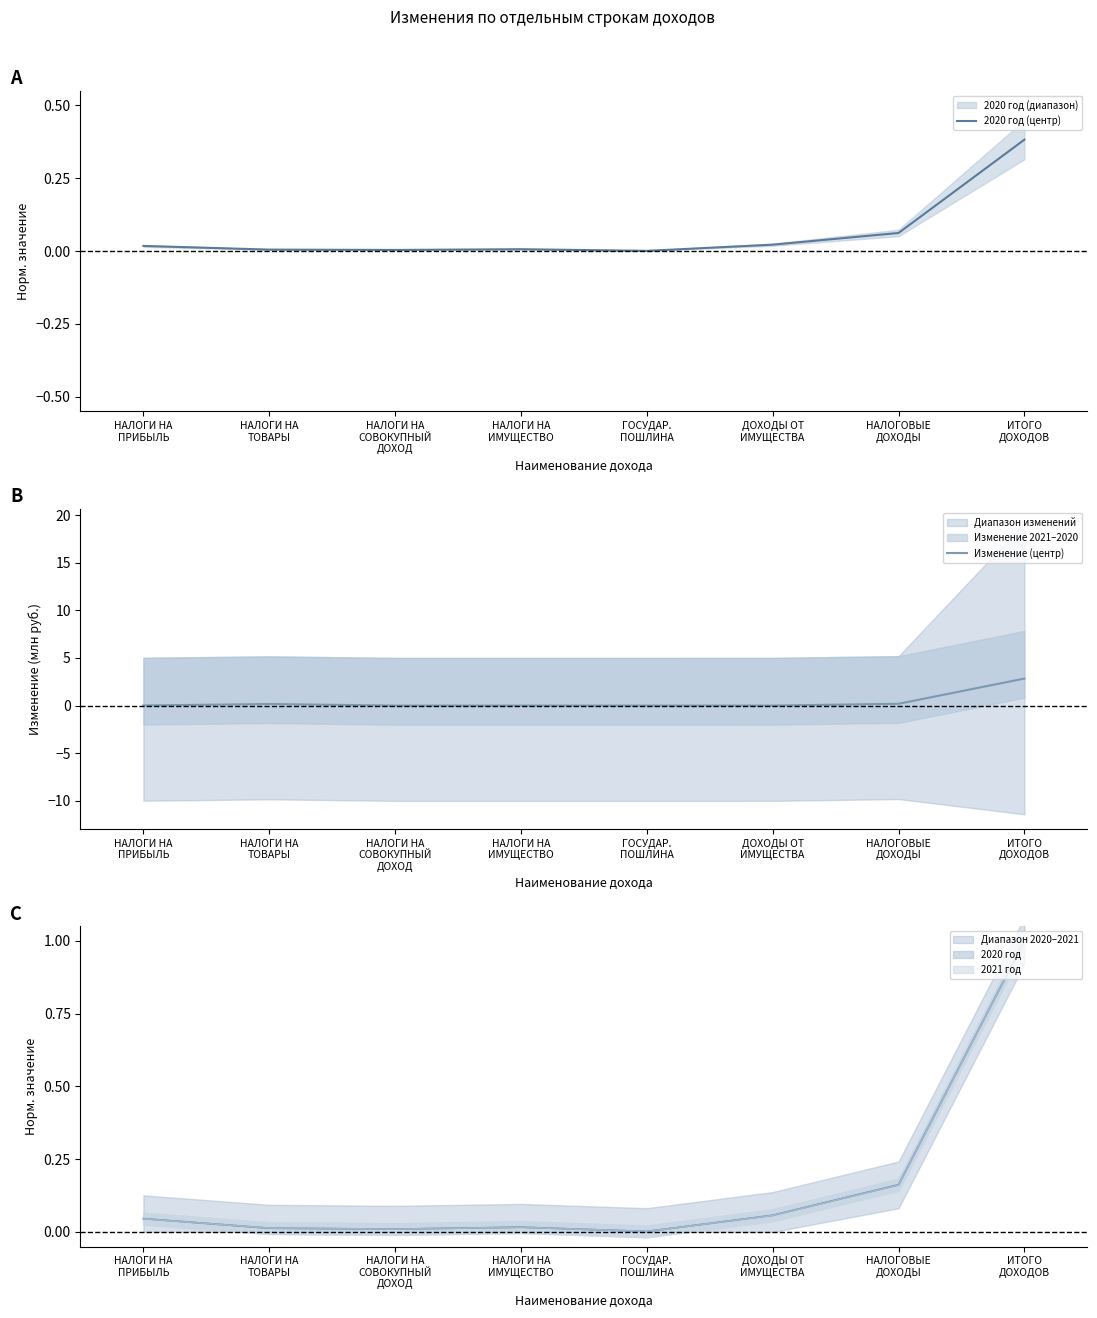

Reading left to right, list all the values displayed in this chart.

2020 год (центр): НАЛОГИ НА
ПРИБЫЛЬ=0.0	НАЛОГИ НА
ТОВАРЫ=0.0	НАЛОГИ НА
СОВОКУПНЫЙ
ДОХОД=0.0	НАЛОГИ НА
ИМУЩЕСТВО=0.0	ГОСУДАР.
ПОШЛИНА=0.0	ДОХОДЫ ОТ
ИМУЩЕСТВА=0.0	НАЛОГОВЫЕ
ДОХОДЫ=0.1	ИТОГО
ДОХОДОВ=0.4
Изменение (центр): НАЛОГИ НА
ПРИБЫЛЬ=0.0	НАЛОГИ НА
ТОВАРЫ=0.2	НАЛОГИ НА
СОВОКУПНЫЙ
ДОХОД=0.0	НАЛОГИ НА
ИМУЩЕСТВО=0.0	ГОСУДАР.
ПОШЛИНА=0.0	ДОХОДЫ ОТ
ИМУЩЕСТВА=0.0	НАЛОГОВЫЕ
ДОХОДЫ=0.2	ИТОГО
ДОХОДОВ=2.8